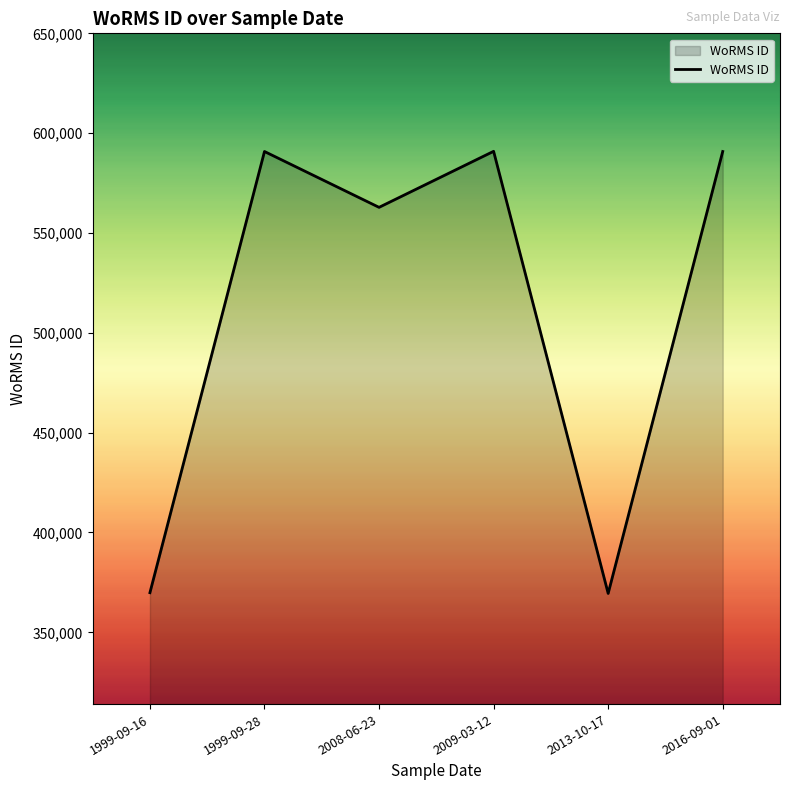

What position from the left is 2016-09-01?

6